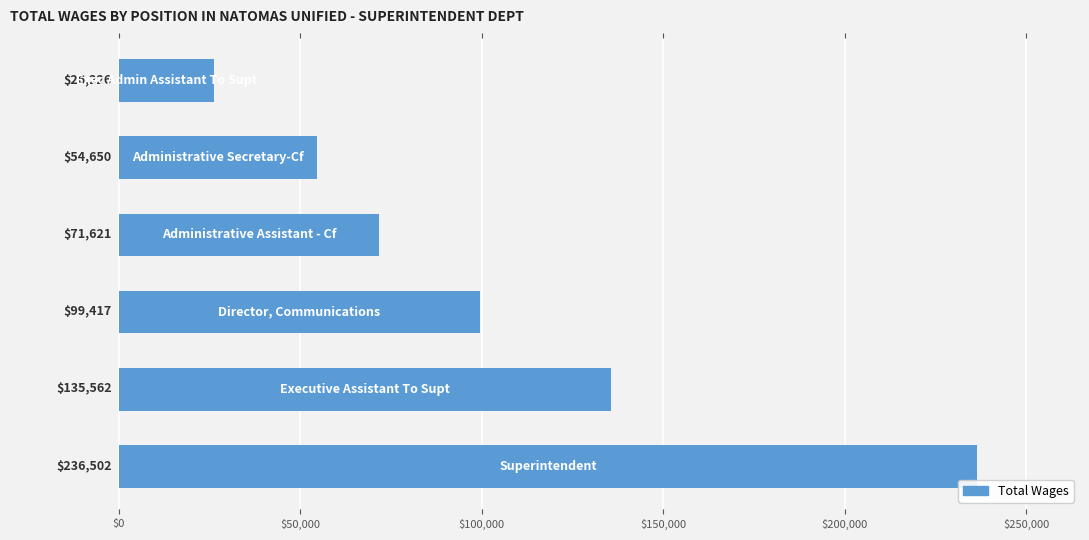

What is the smallest value displayed?

26226